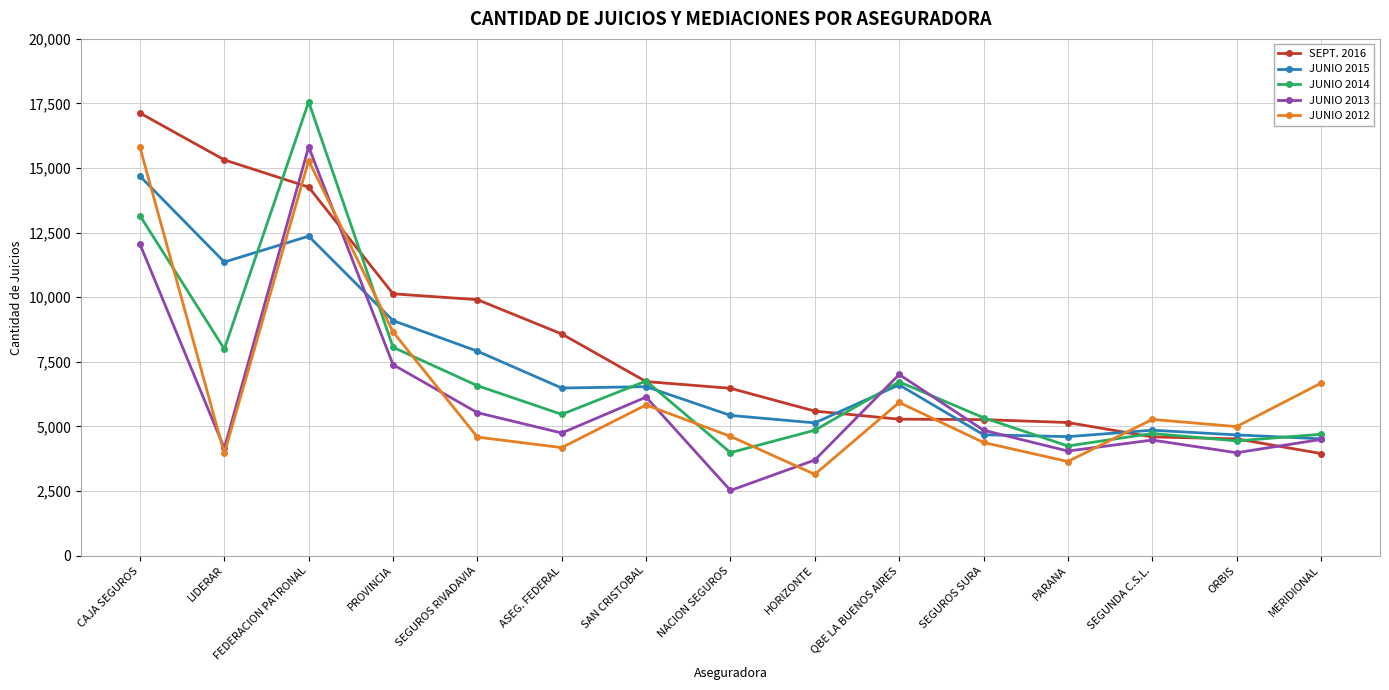

What value does the JUNIO 2014 series have at PROVINCIA, to the nearest 50?

8050